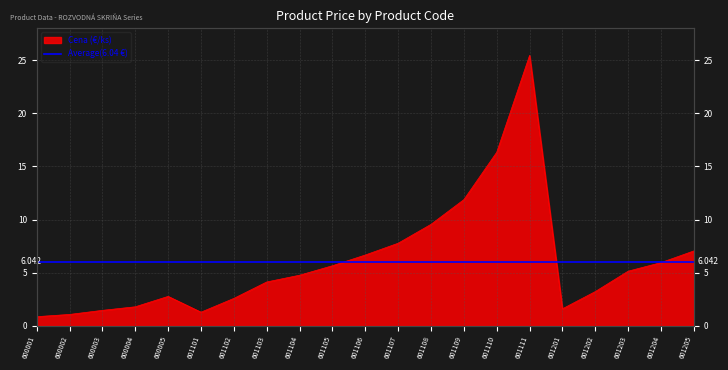

What is the change in value from 601103 to 601109?

+7.8